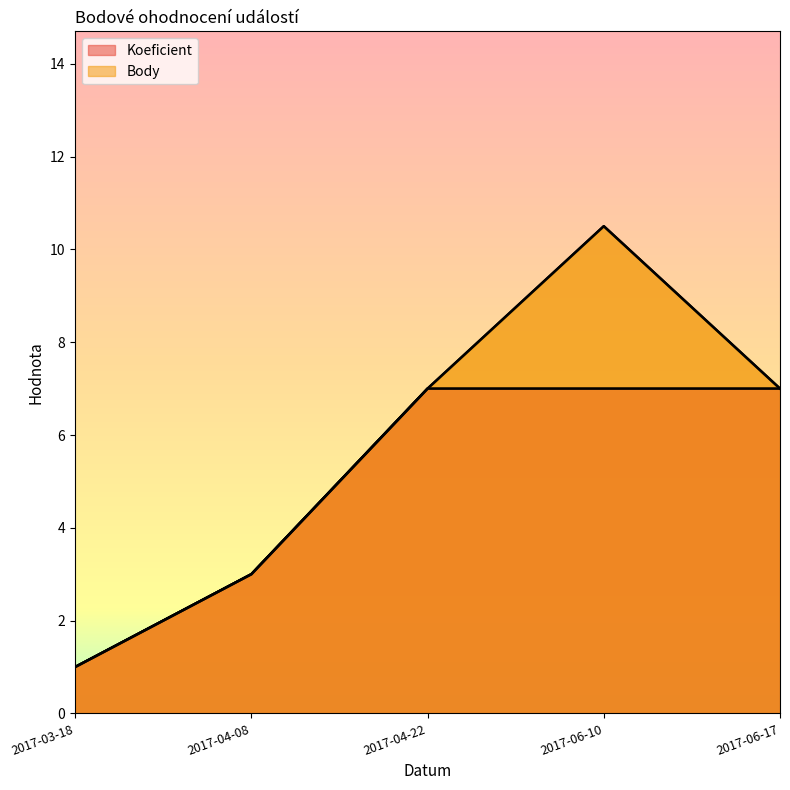

What is the label of the 3rd point from the left?

2017-04-22